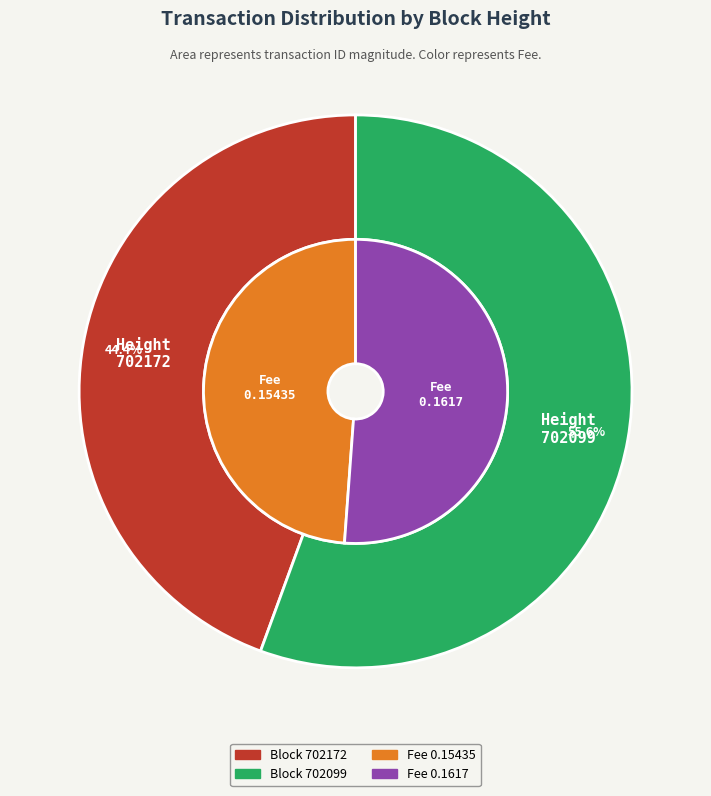

The 702099 slice represents 56% of the pie. True or false?

True